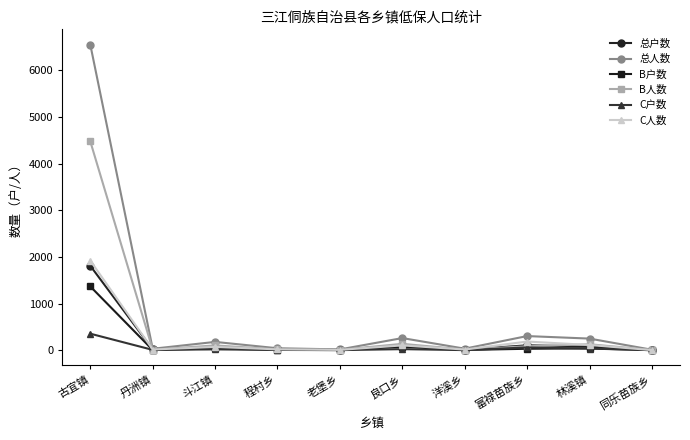

Which series has the widest spread of values?

总人数